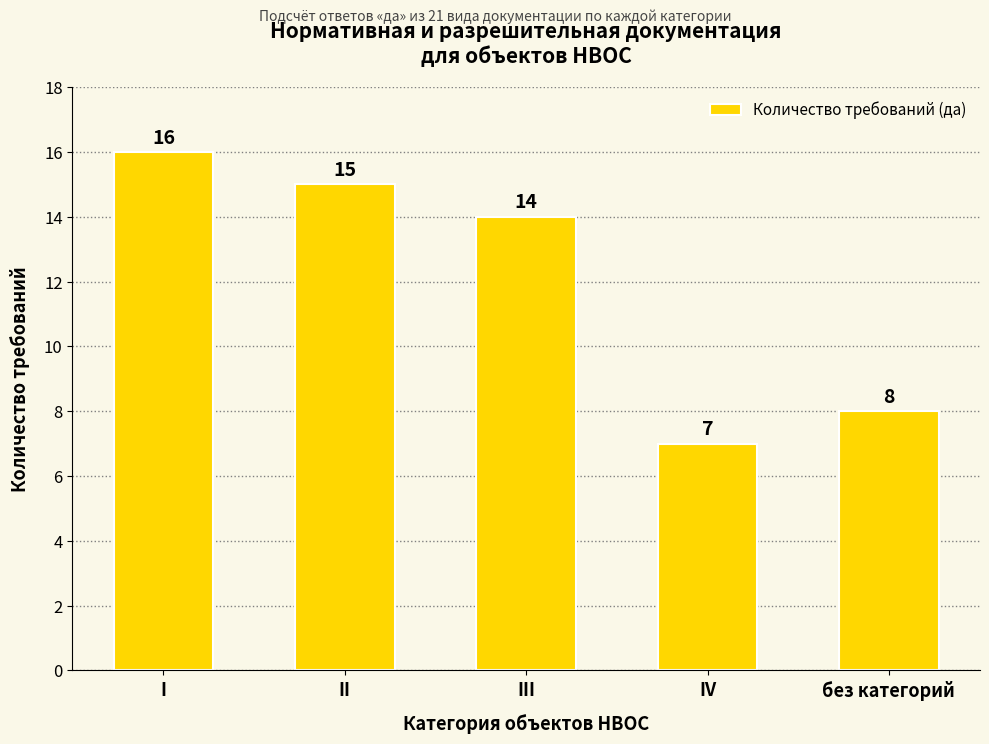

Reading right to left, extract all data points from this chart.

без категорий=8	IV=7	III=14	II=15	I=16